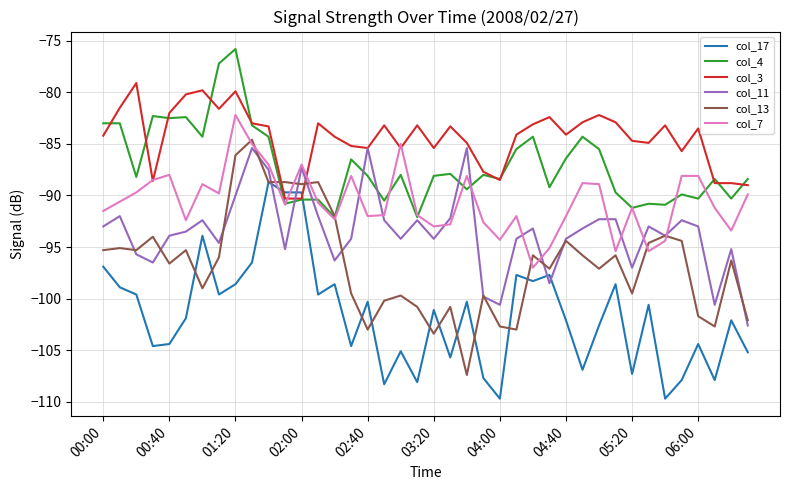

List the series in order of their overall mean, lowest first.

col_17, col_13, col_11, col_7, col_4, col_3